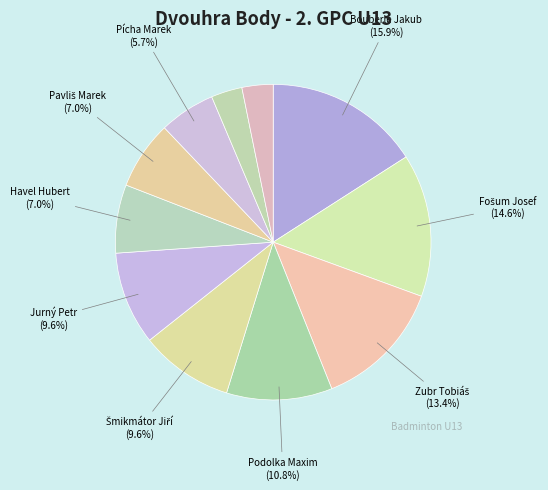

Is there any slice that represents more than half of the pie?

No